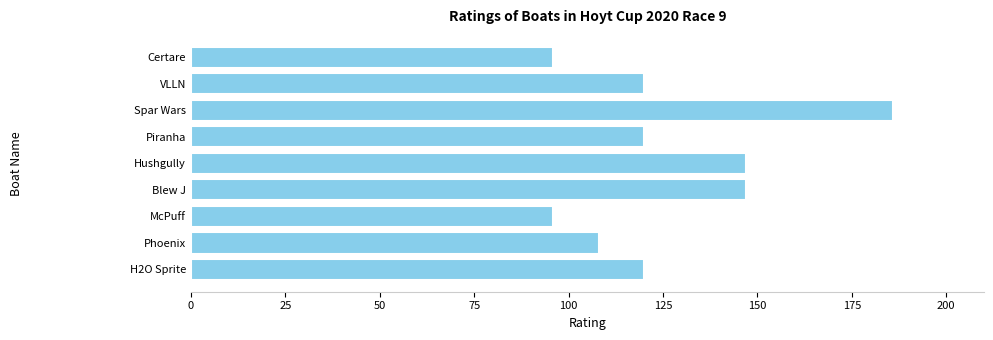

Which label corresponds to the largest value in the chart?

Spar Wars